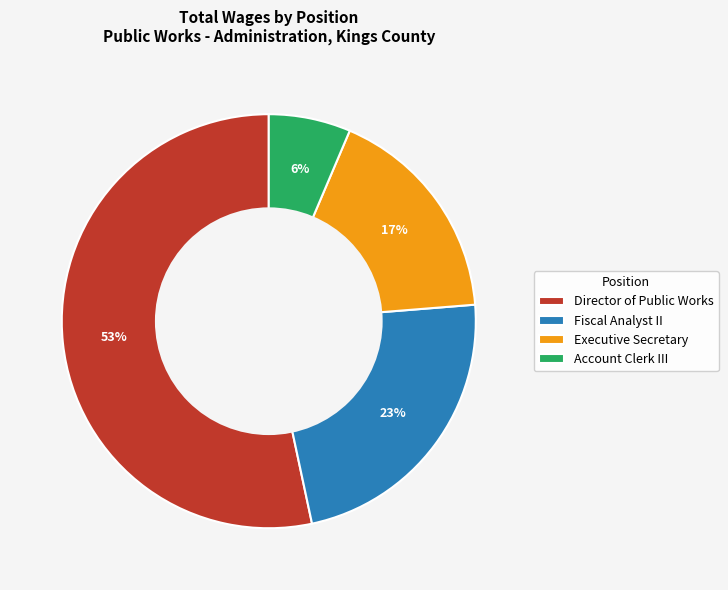

Is it true that Account Clerk III is 6% of the pie?

True